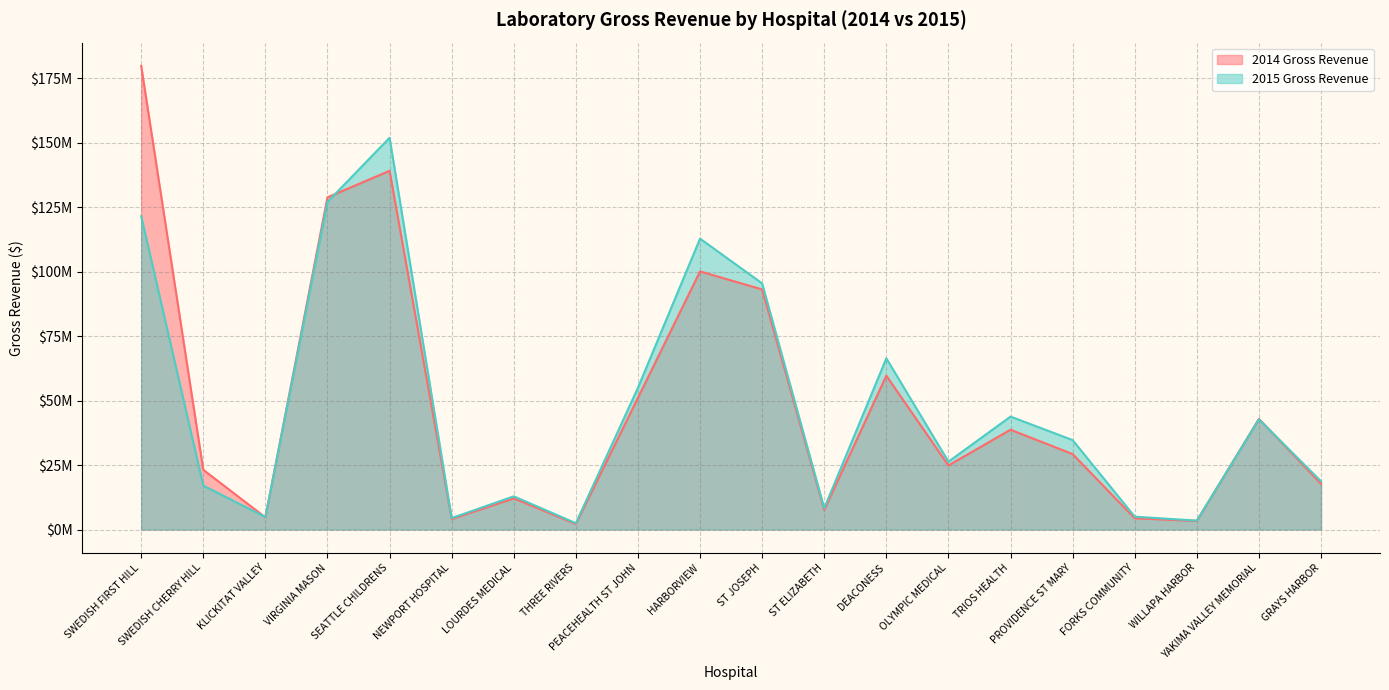

Which has a higher value, WILLAPA HARBOR or GRAYS HARBOR?

GRAYS HARBOR